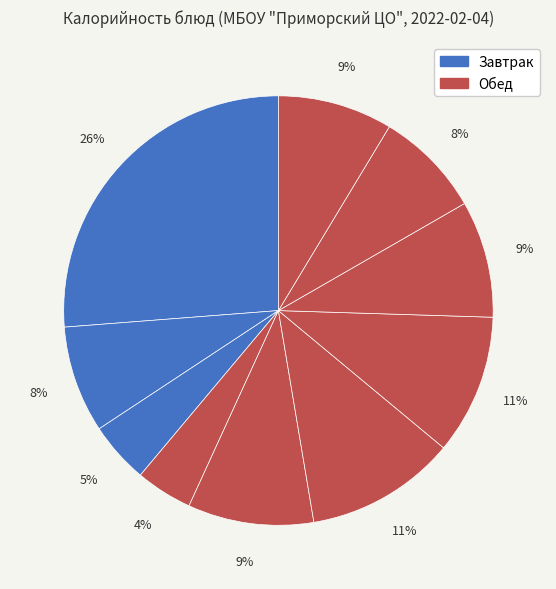

To the nearest percent, what is the average slice percentage?

10%